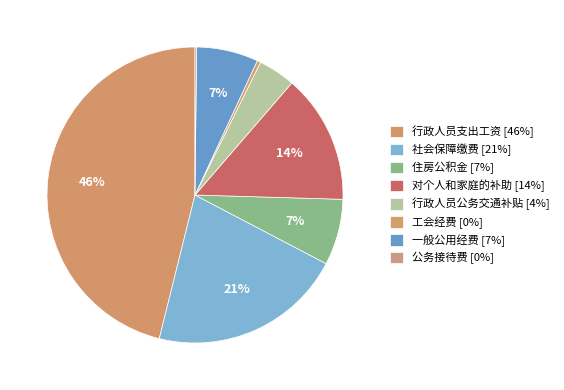

Is it true that 行政人员支出工资 is 33% of the pie?

False